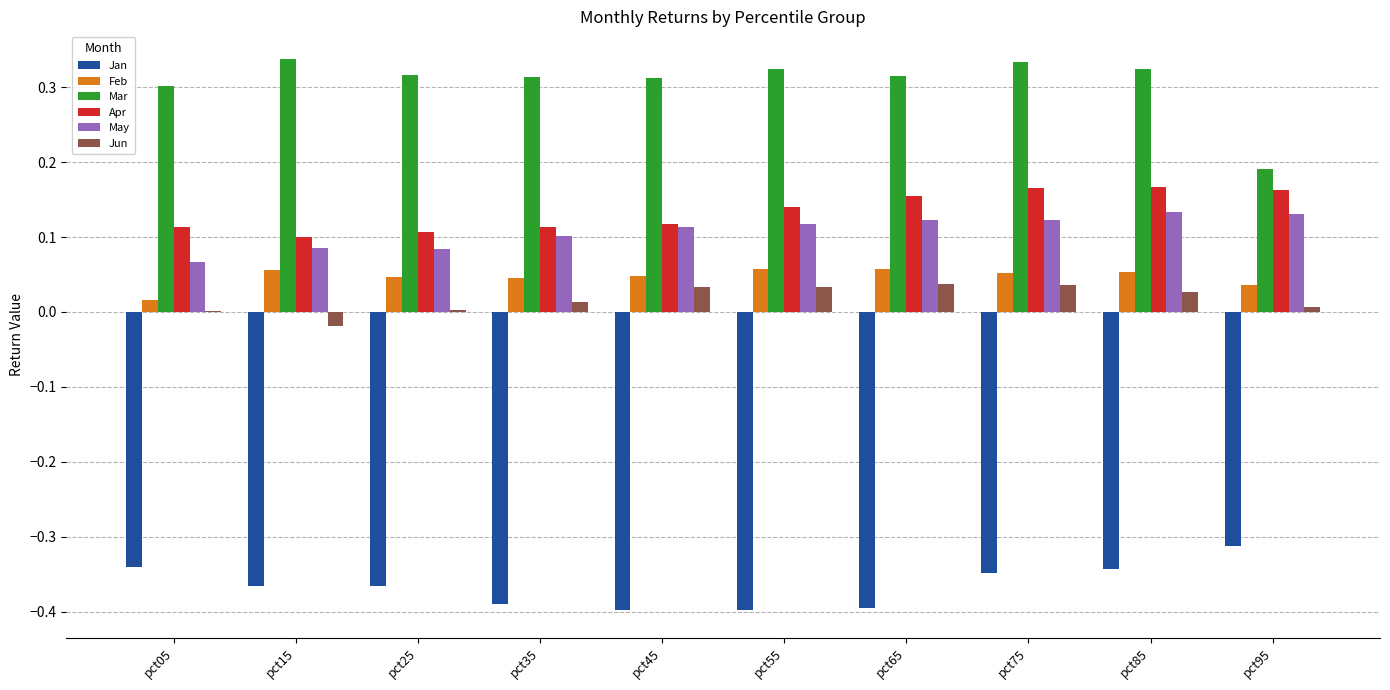

Between pct25 and pct95, which series saw the biggest shift?

Mar